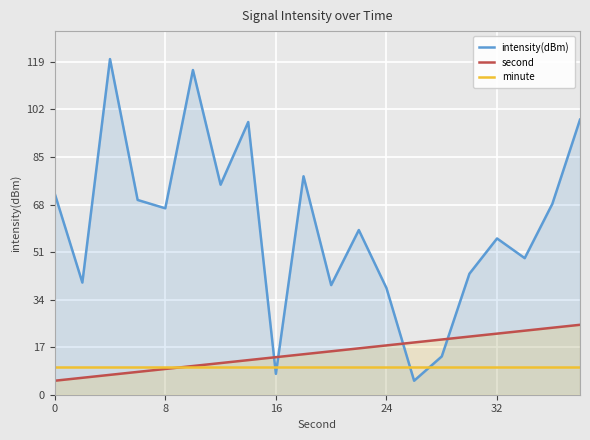

True or false: second and intensity(dBm) cross at least once.

True